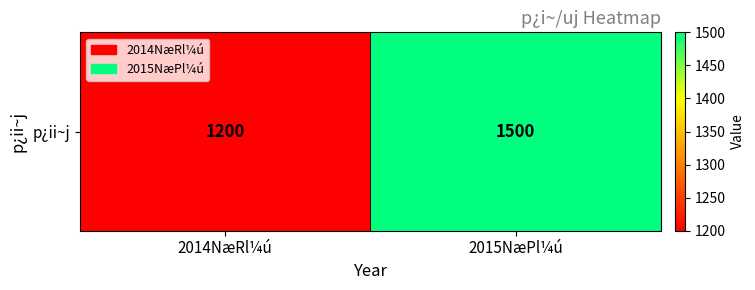

Which label corresponds to the smallest value in the chart?

2014NæRl¼ú